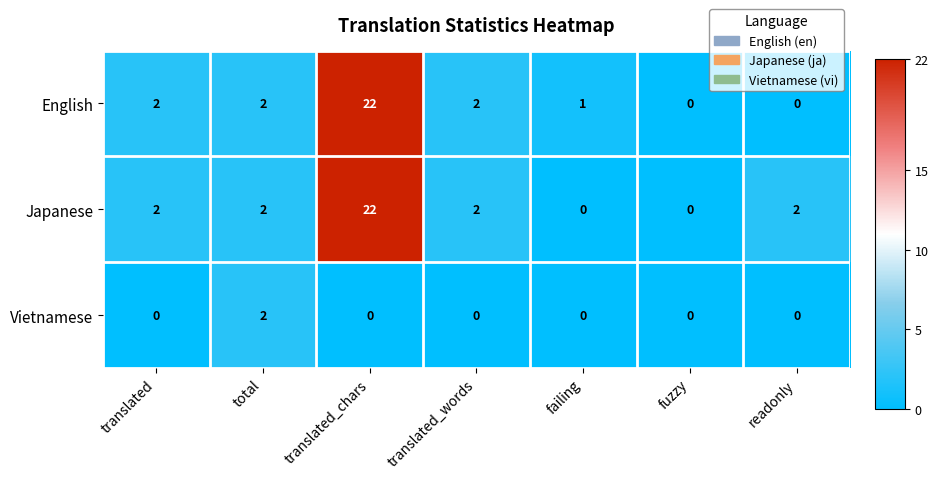

True or false: Japanese has a value of 2 at translated_words.

True